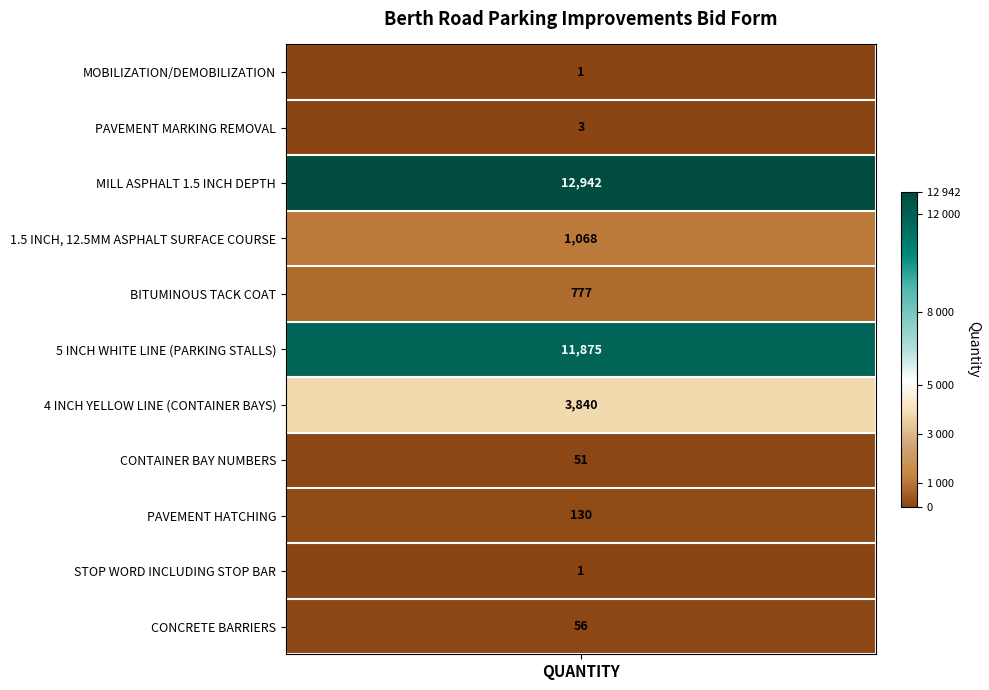

At MOBILIZATION/DEMOBILIZATION, list the series in order from smallest to largest.

MOBILIZATION/DEMOBILIZATION, STOP WORD INCLUDING STOP BAR, PAVEMENT MARKING REMOVAL, CONTAINER BAY NUMBERS, CONCRETE BARRIERS, PAVEMENT HATCHING, BITUMINOUS TACK COAT, 1.5 INCH, 12.5MM ASPHALT SURFACE COURSE, 4 INCH YELLOW LINE (CONTAINER BAYS), 5 INCH WHITE LINE (PARKING STALLS), MILL ASPHALT 1.5 INCH DEPTH